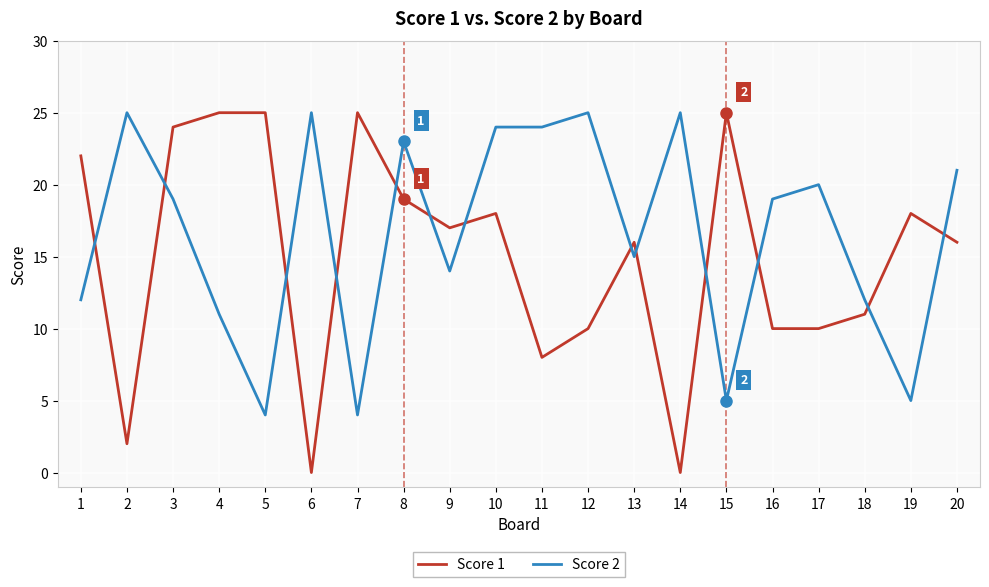

What is the sum of all Score 2 values?

332